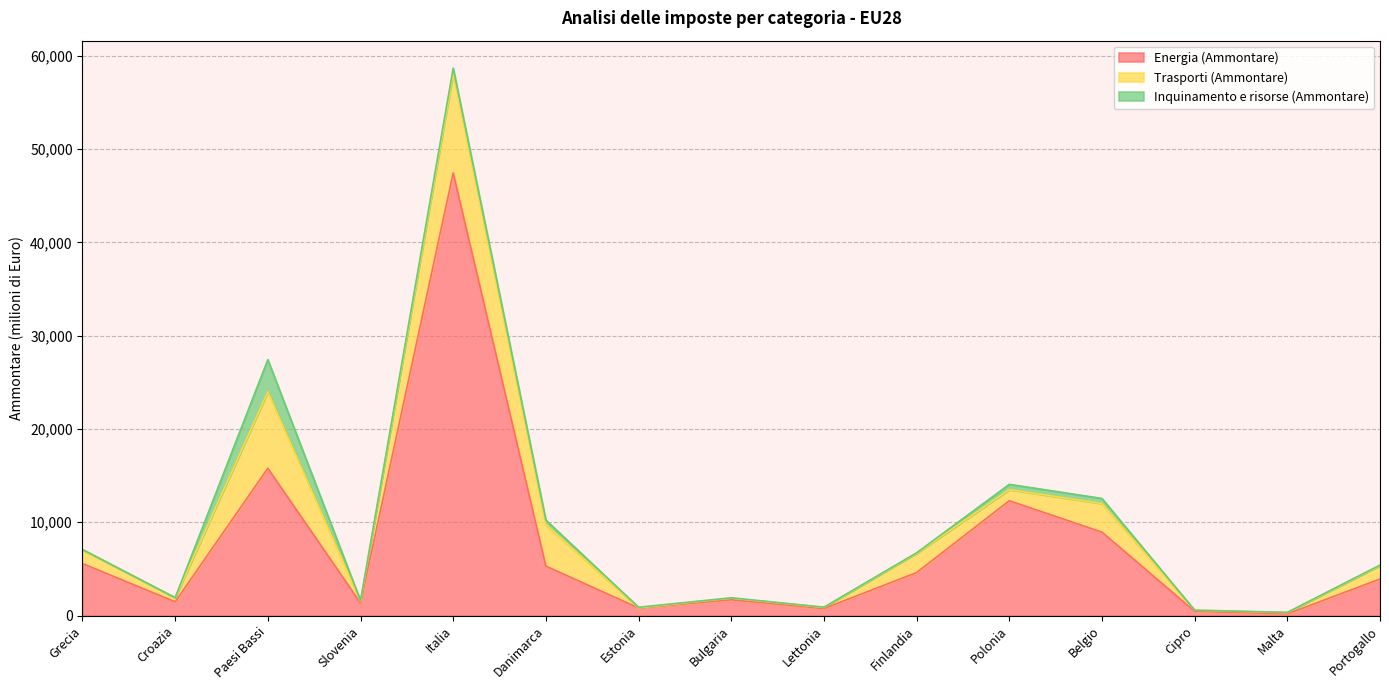

How many intersections are there between Inquinamento e risorse (Ammontare) and Trasporti (Ammontare)?

2